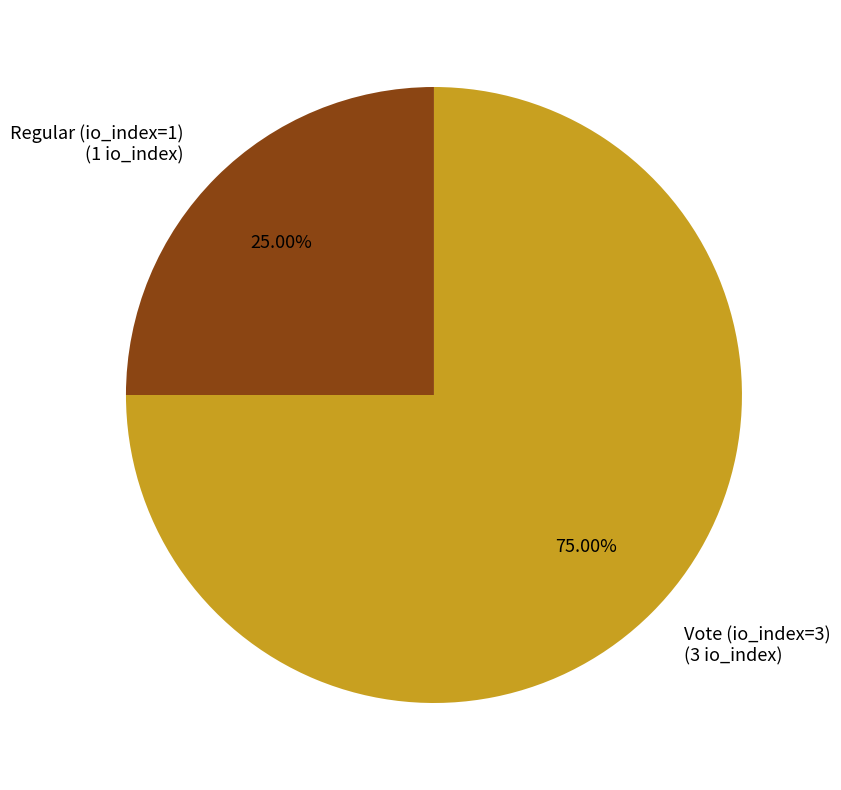

True or false: Vote (io_index=3) accounts for 64% of the total.

False